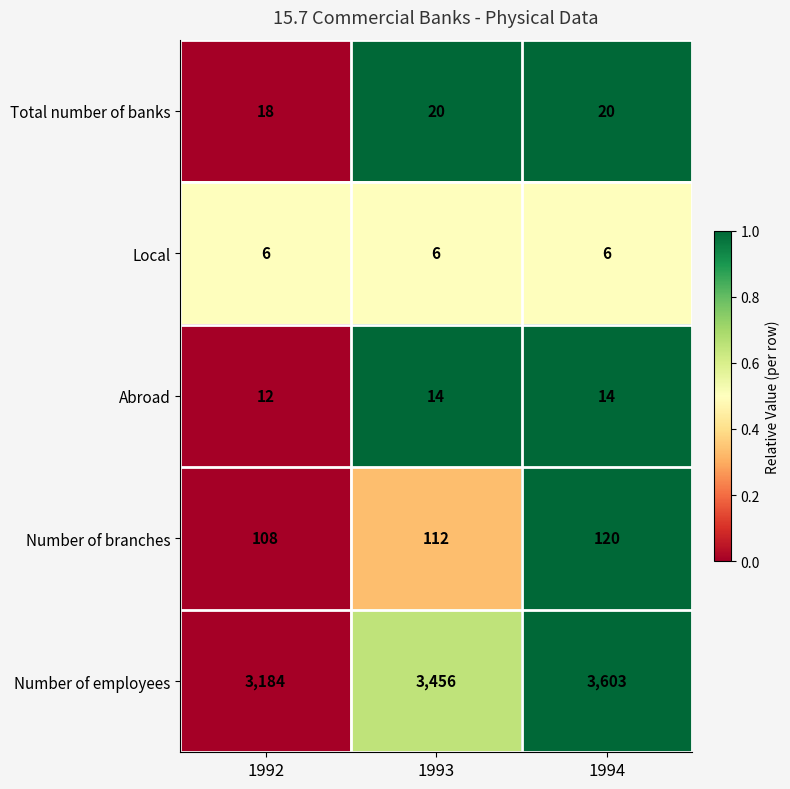

What is the difference between the second highest and minimum values in the Number of employees series?

272